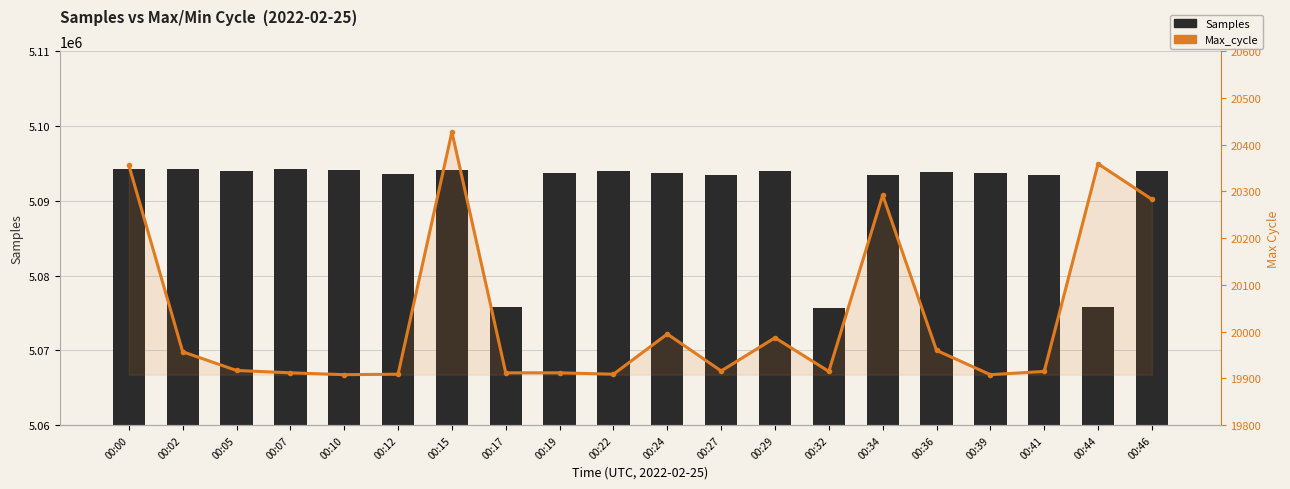

The Max_cycle series shows 29570 at 00:27. True or false?

False